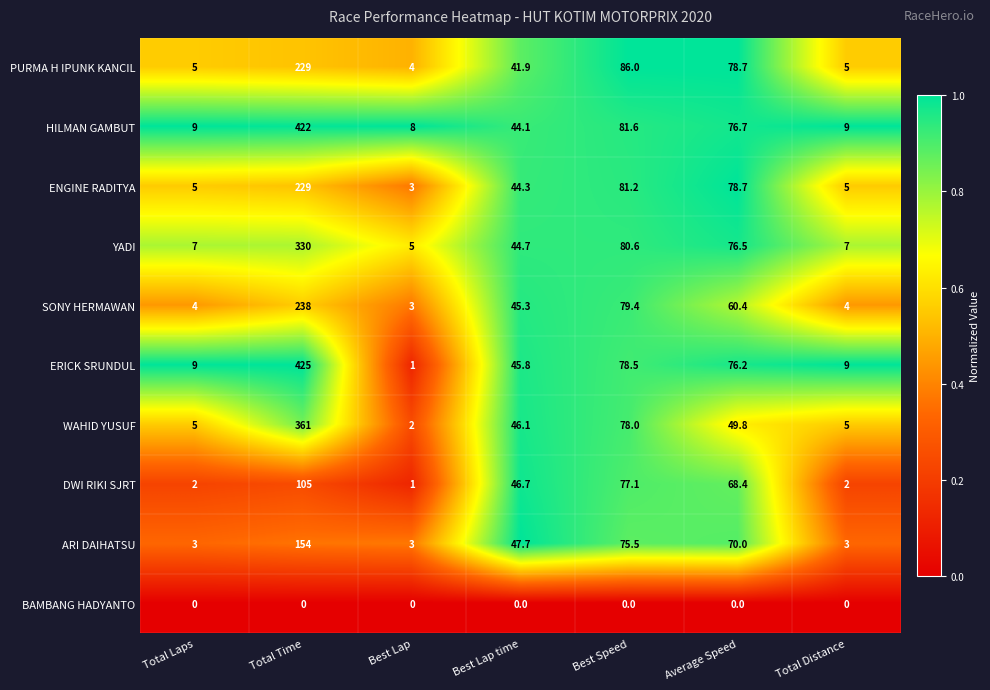

What is the greatest value displayed?

425.0